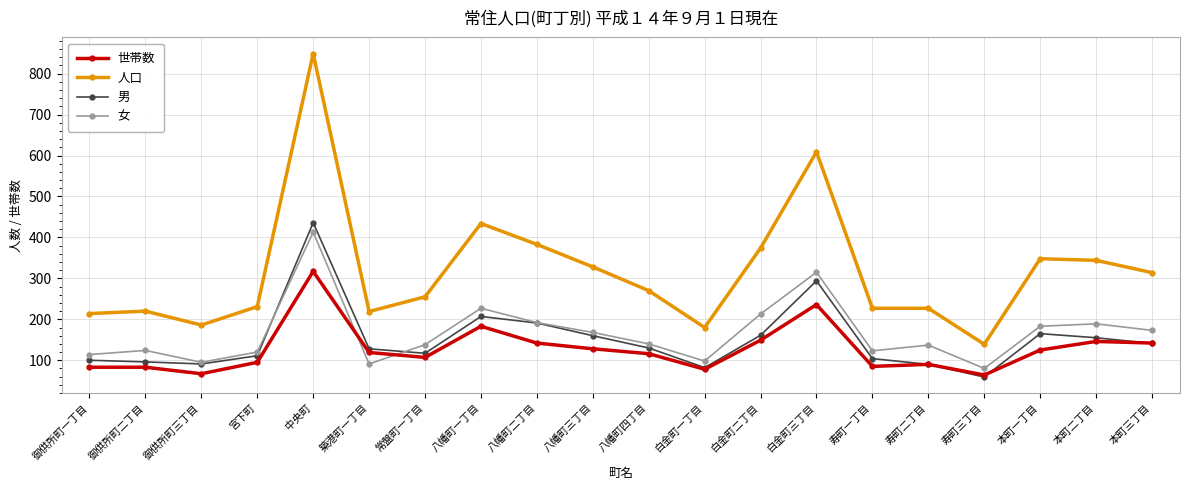

At 常盤町一丁目, list the series in order from largest to smallest.

人口, 女, 男, 世帯数